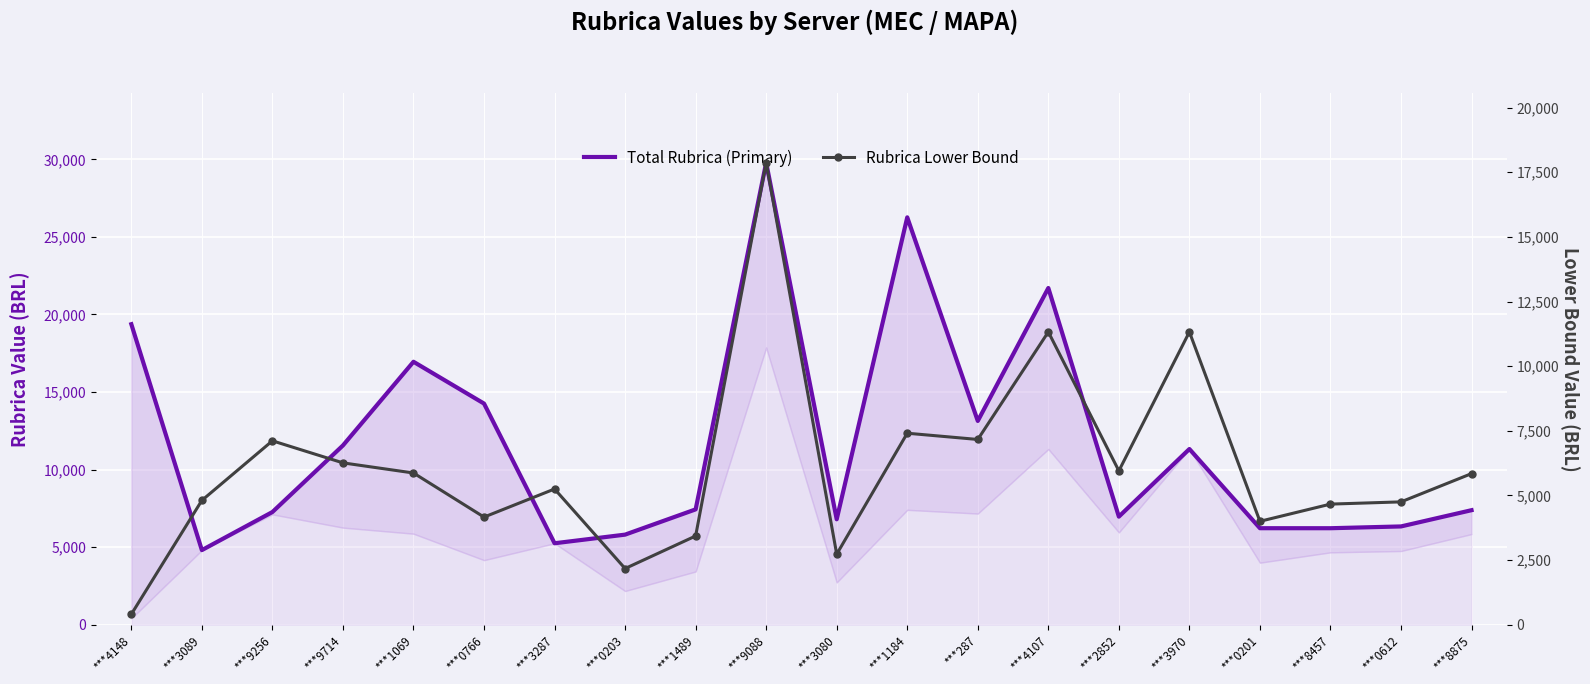

What is the value of the Rubrica Lower Bound point at the 17th from the left?

3998.0